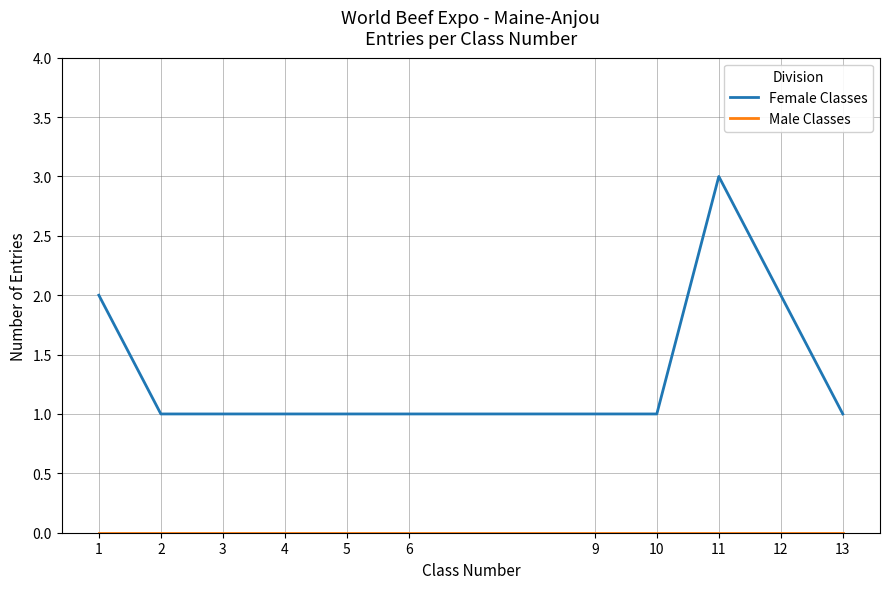

Which series has the largest total across all categories?

Female Classes